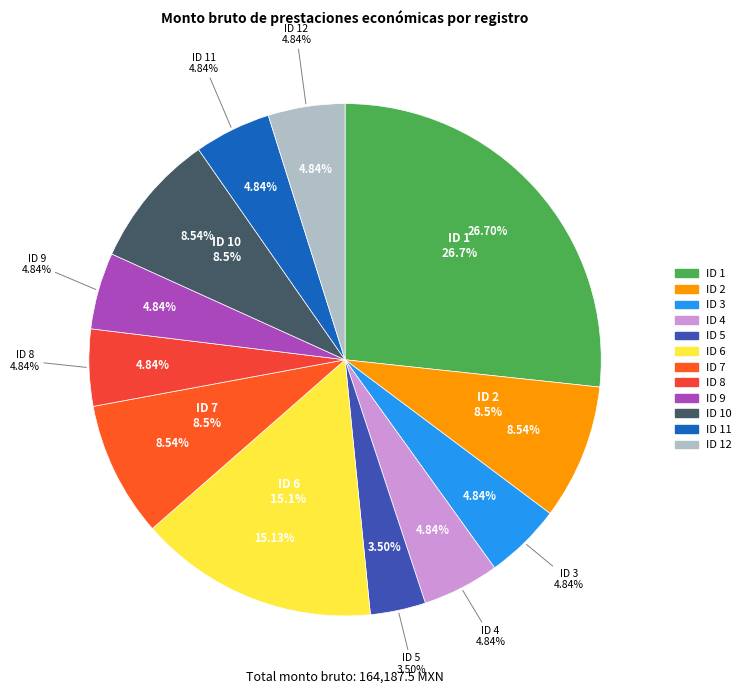

To the nearest percent, what is the difference between the ID 8 and ID 6 slice percentages?

10%